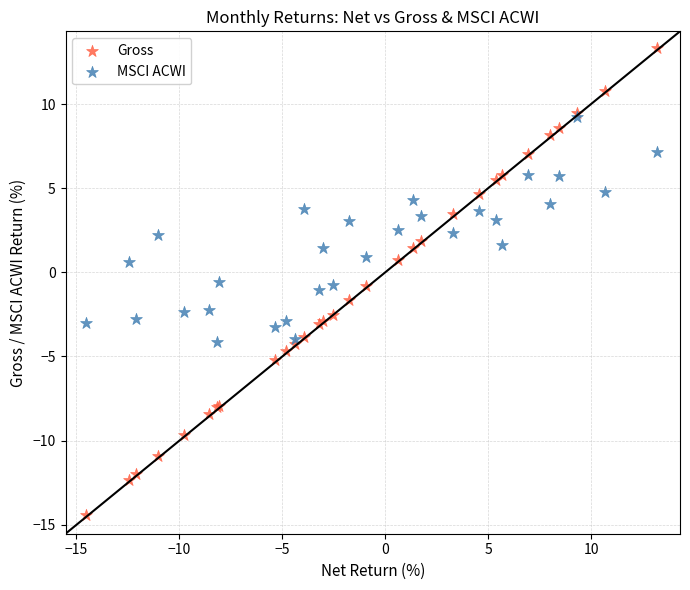

What are all the series names shown in the legend?

Gross, MSCI ACWI